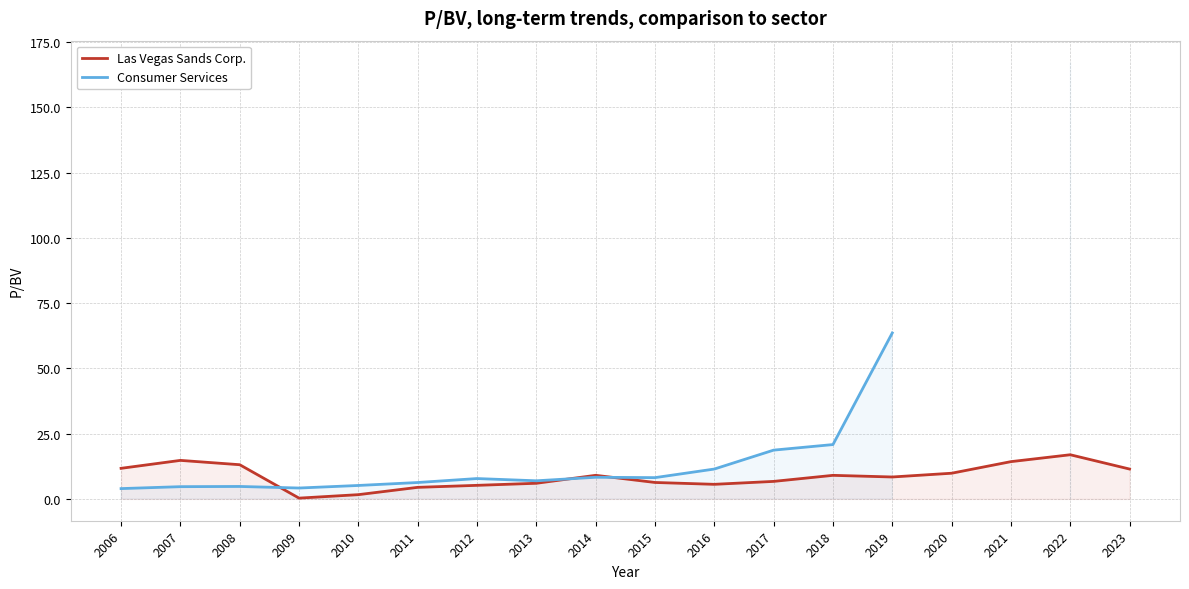

Where does the Consumer Services series first go above 8?

2014